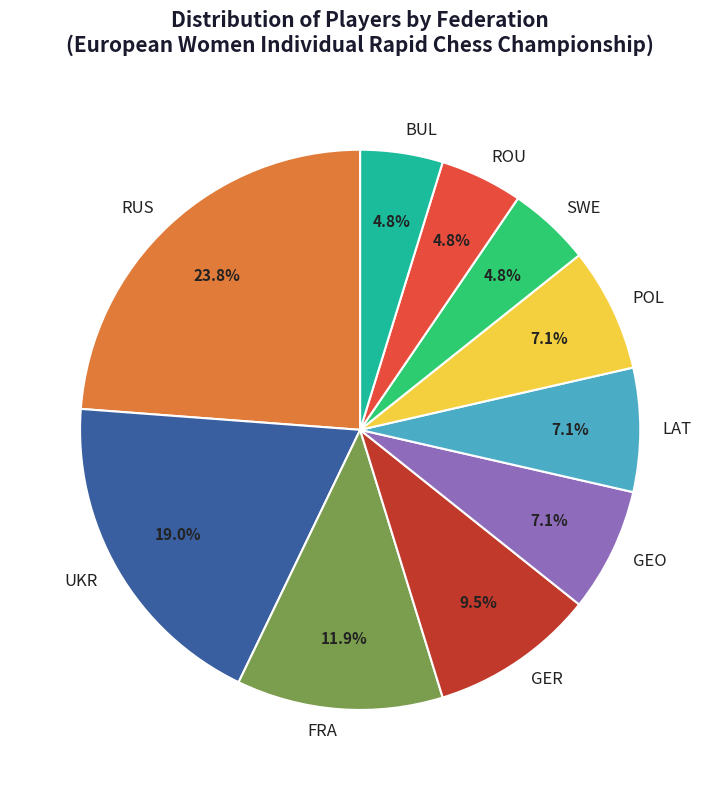

What percentage is the RUS slice, to the nearest percent?

24%